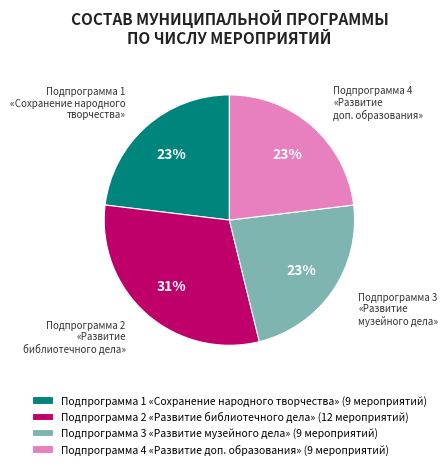

The Подпрограмма 2 «Развитие библиотечного дела» (12 мероприятий) slice represents 31% of the pie. True or false?

True